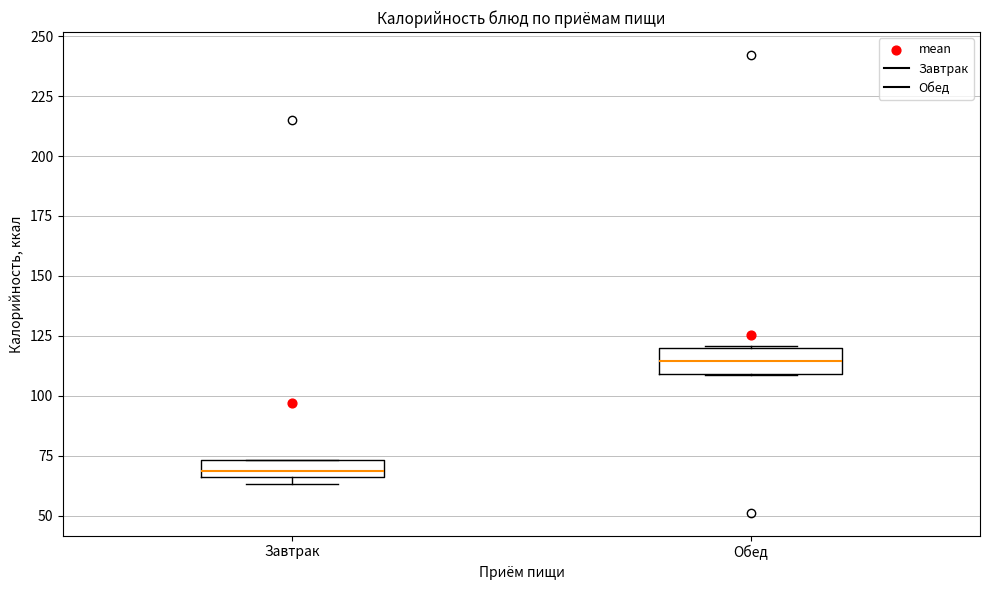

Where is the upper edge of the box for Обед on the y-axis? The values are not printed on the chart, so give them approximately, as read against the axis.

120